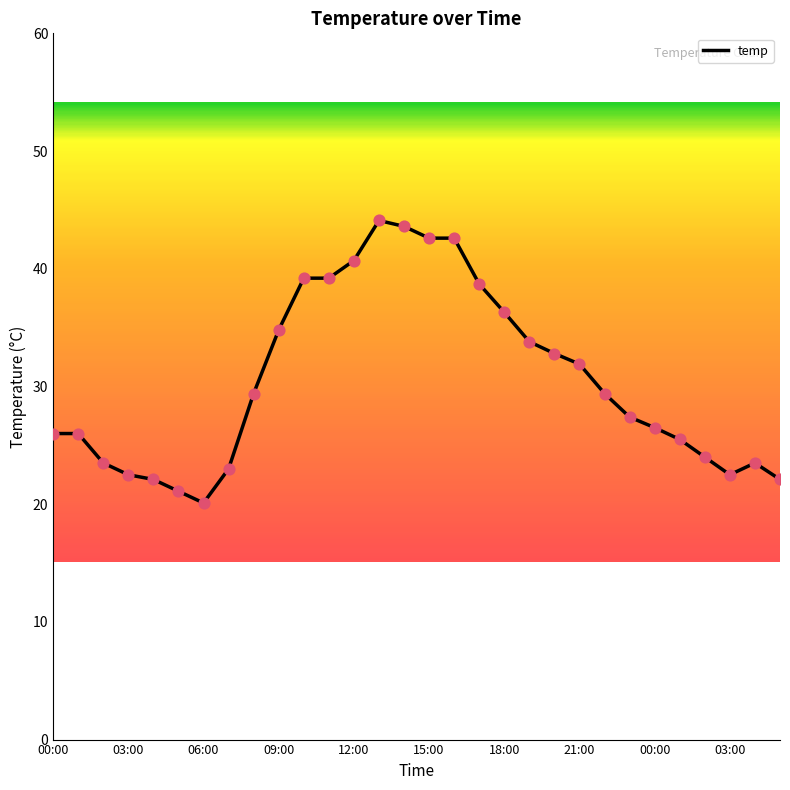

What is the greatest value displayed?

44.1